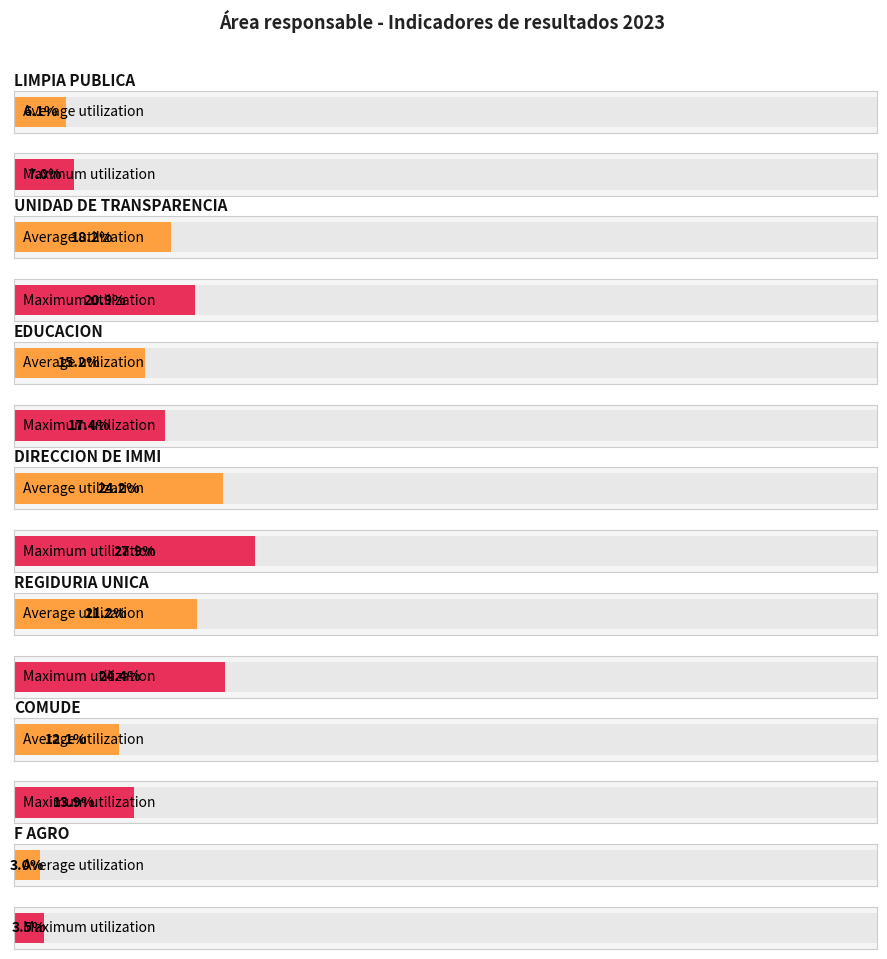

What position from the left is EDUCACION?

3